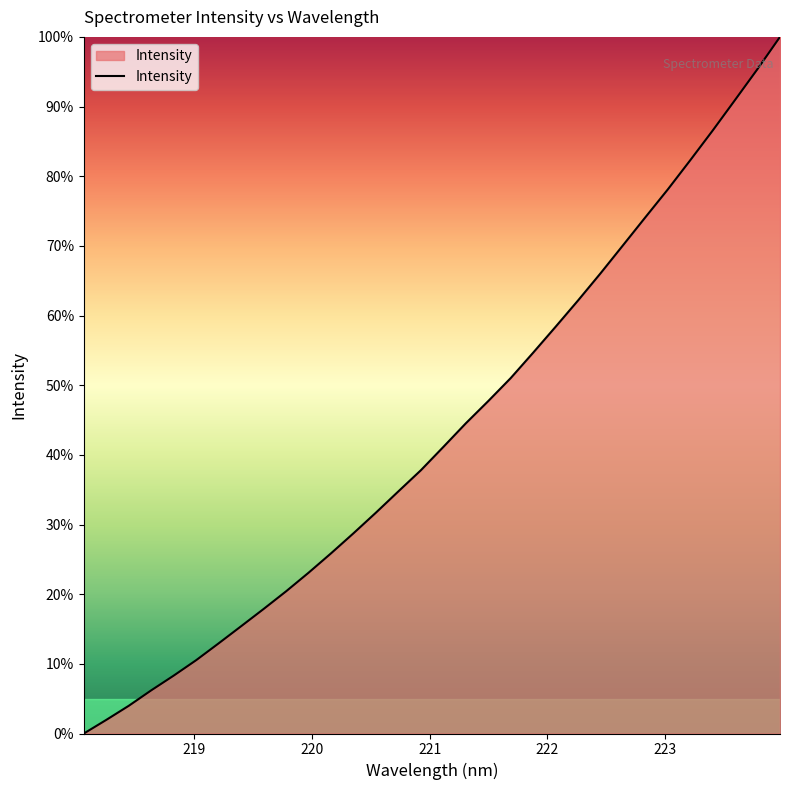

What is the greatest value displayed?

100.0